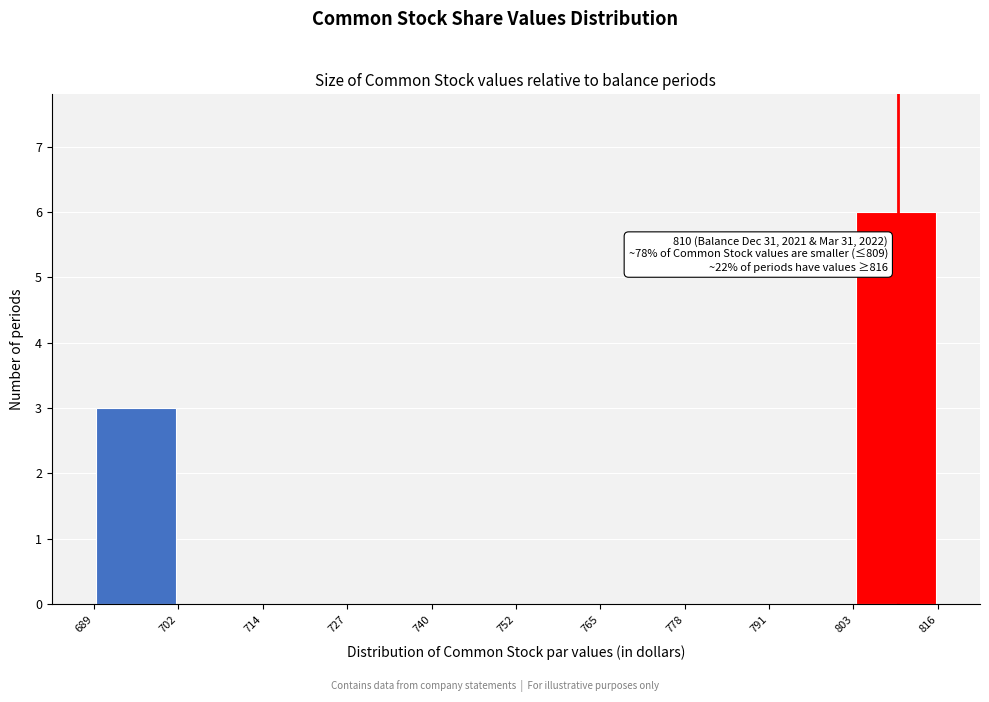

Which range on the x-axis has the tallest bar?

803 to 816